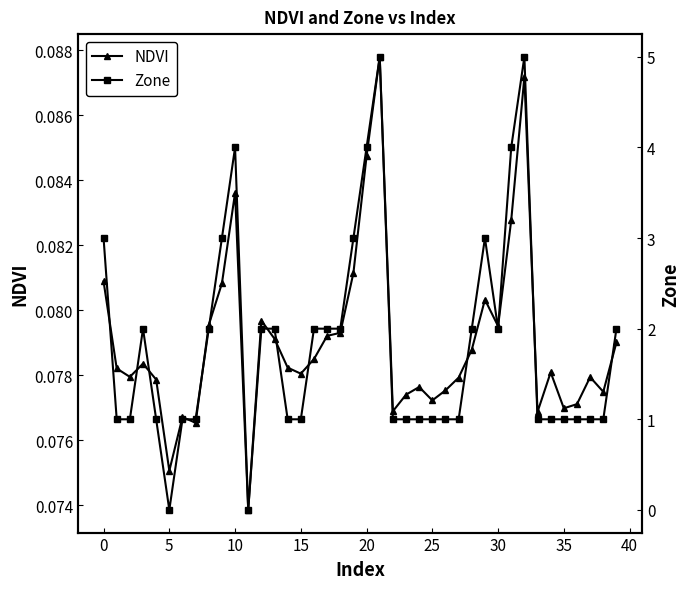

Rank the series by their average value, from lowest to highest.

NDVI, Zone